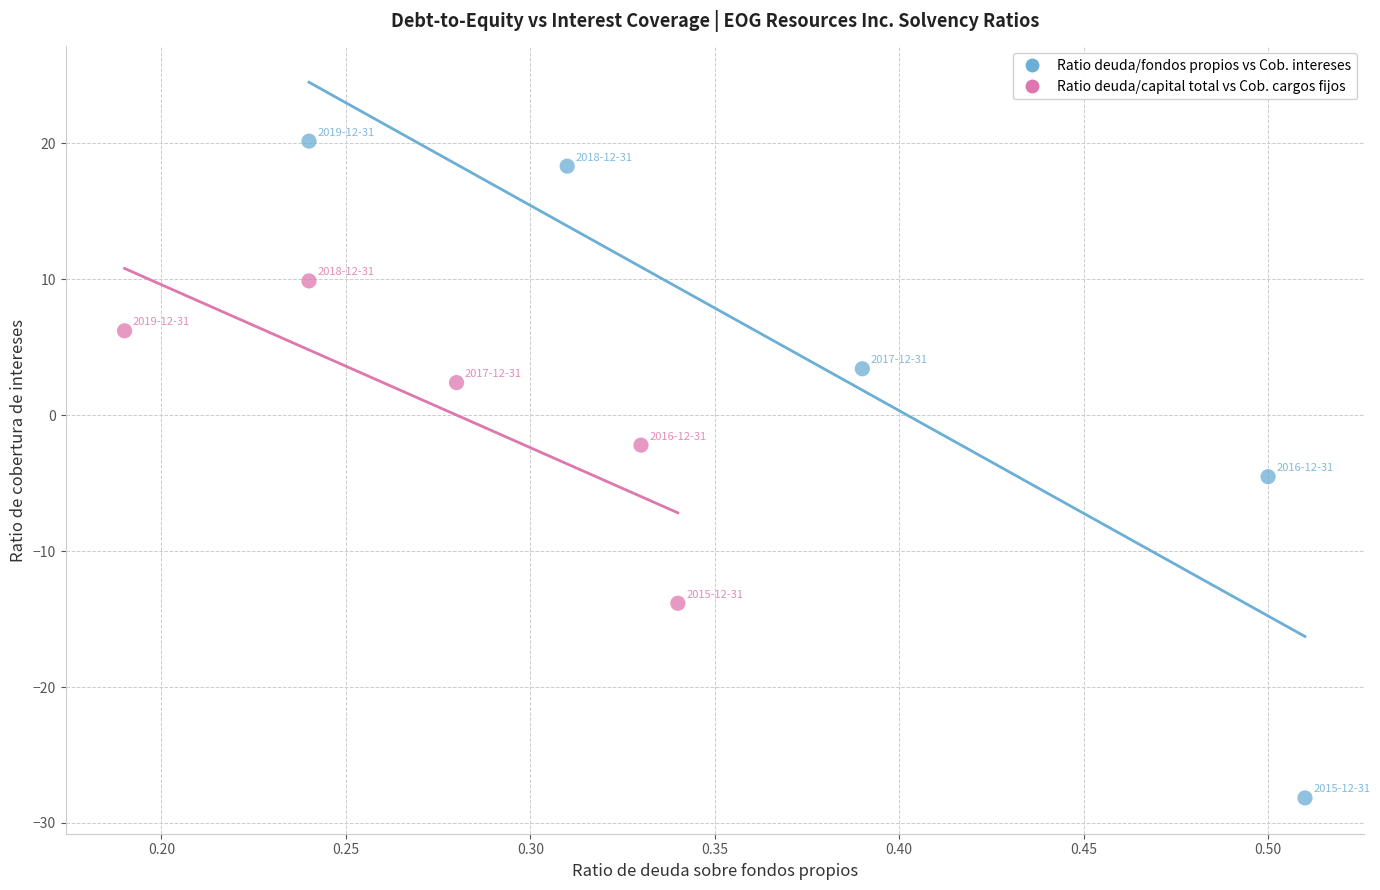

Which series has the largest Y range (max minus min)?

Ratio deuda/fondos propios vs Cob. intereses